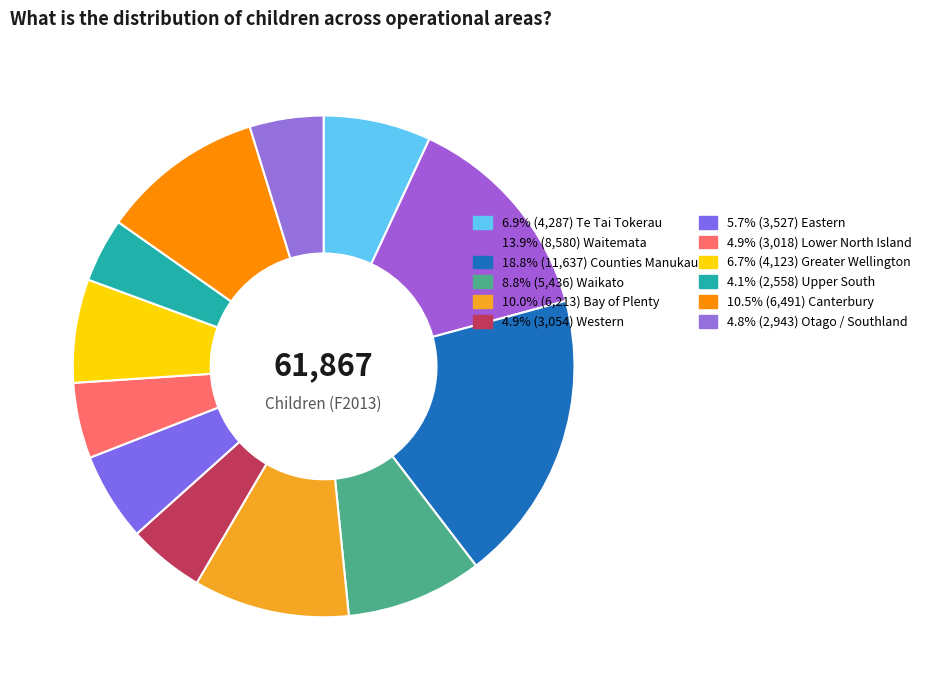

How many segments does this pie chart have?

12